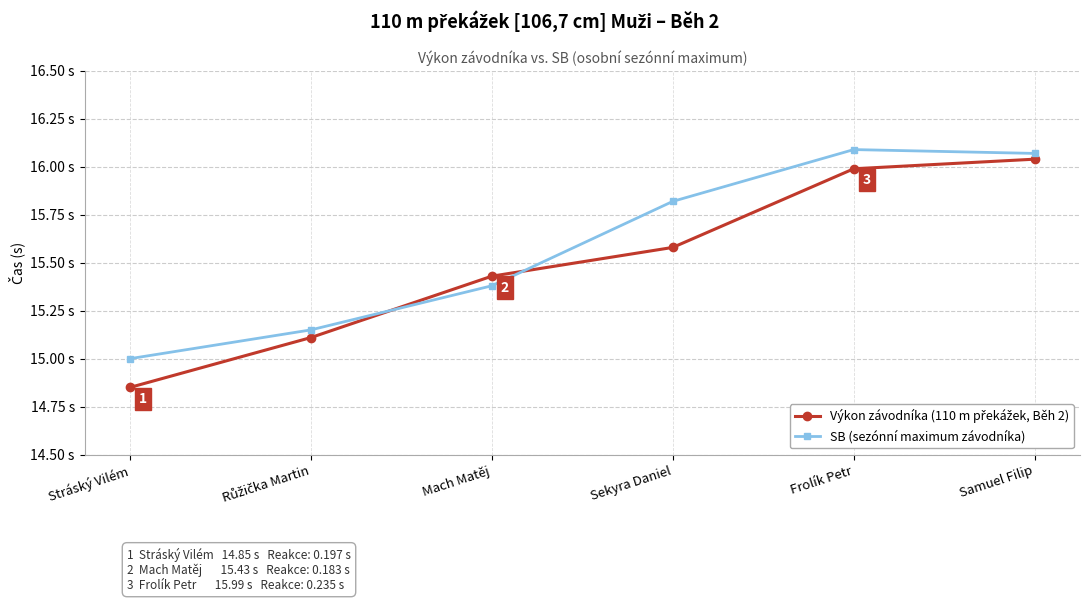

Is this an area chart (filled region under the line)?

No